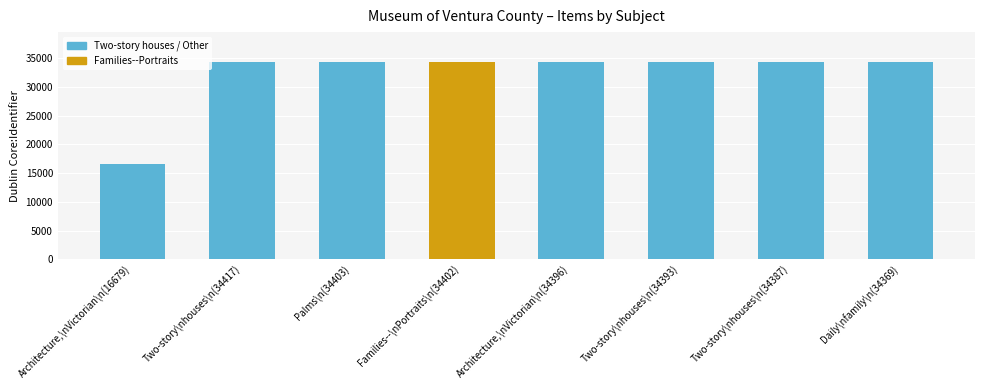

Which label corresponds to the smallest value in the chart?

Architecture,\nVictorian\n(16679)